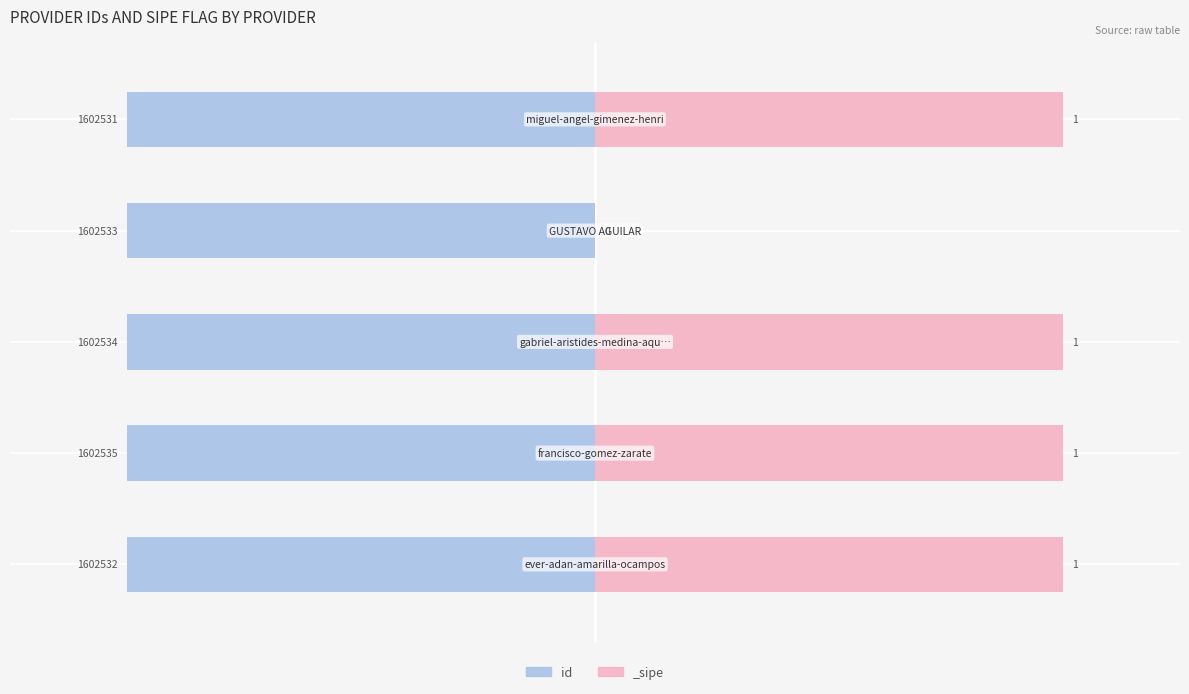

Count the number of categories in the chart.

5